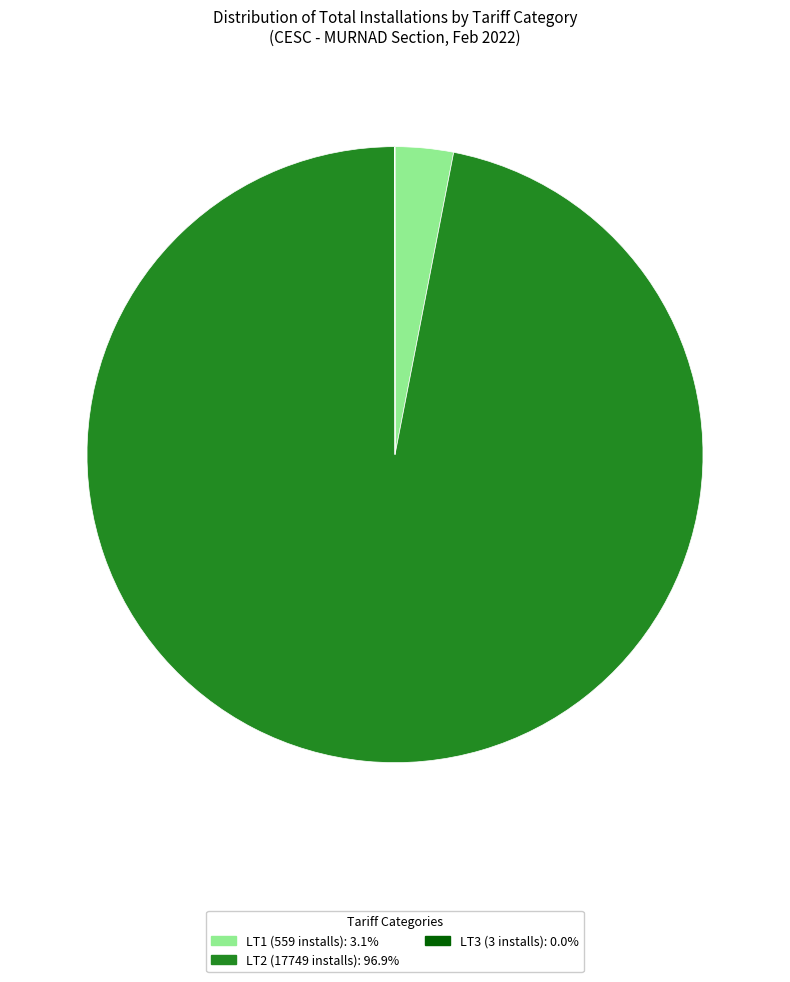

Is the sum of LT1 (559 installs): 3.1% and LT2 (17749 installs): 96.9% greater than half?

Yes